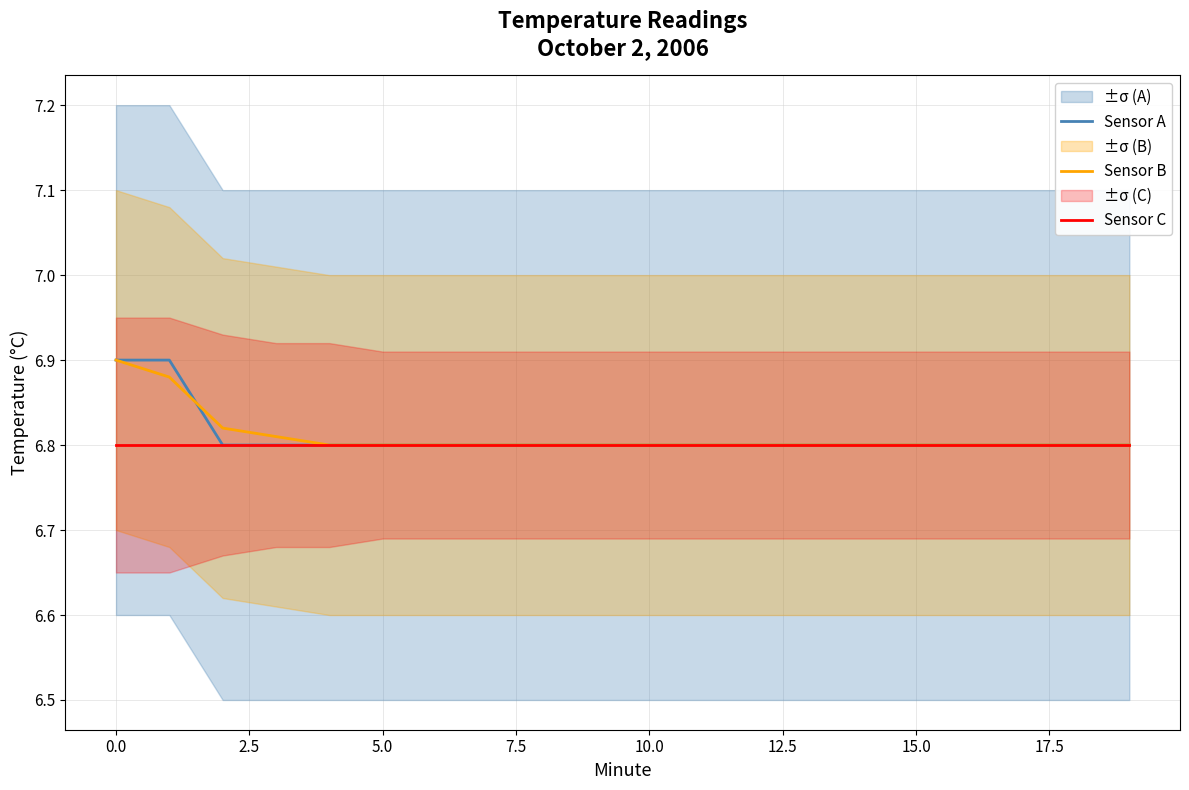

At how many categories does at least one series exceed 6?

20